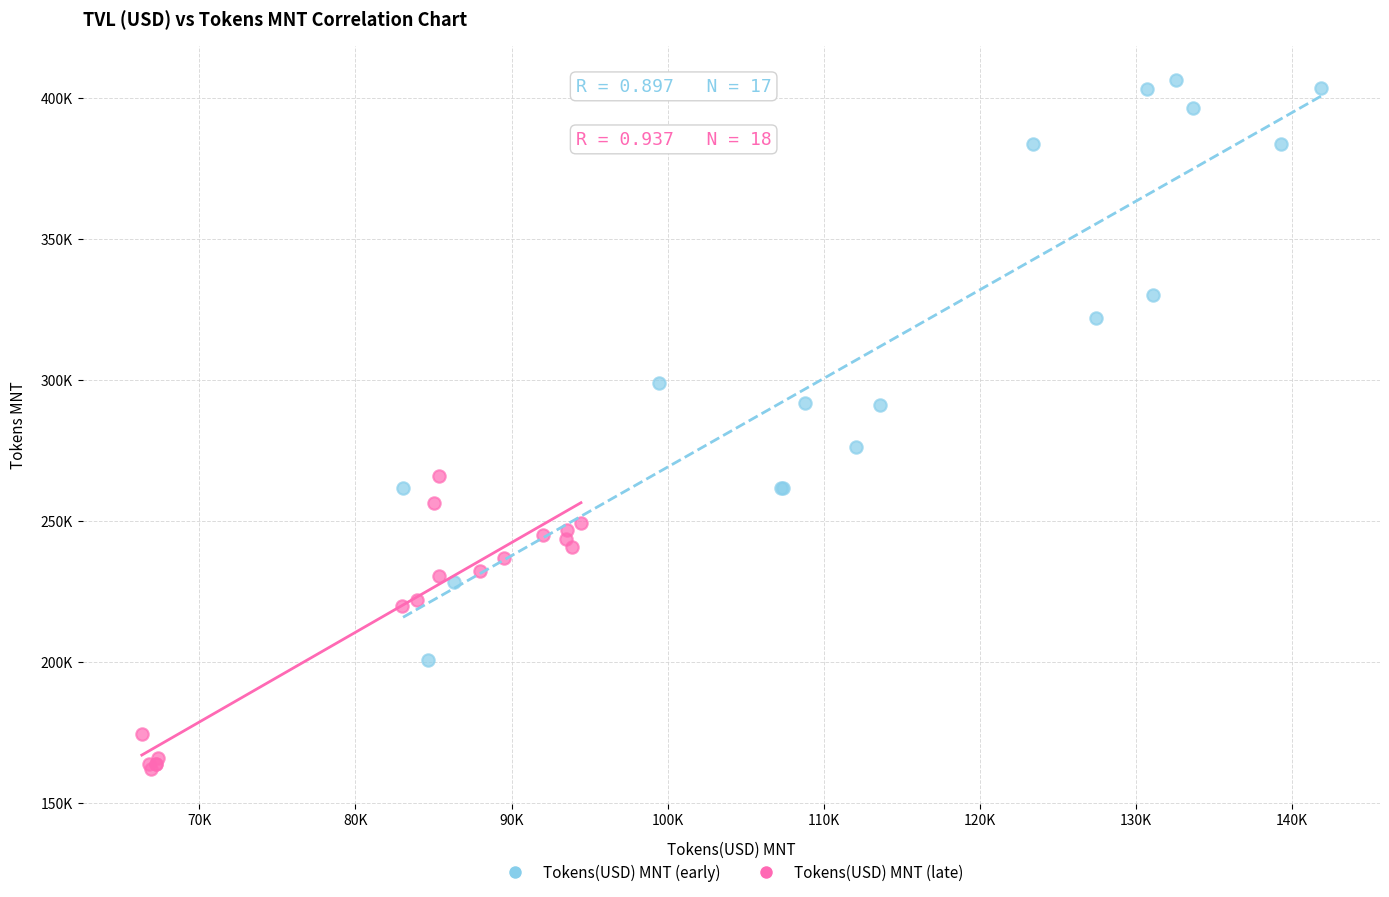

What are all the series names shown in the legend?

Tokens(USD) MNT (early), Tokens(USD) MNT (late)